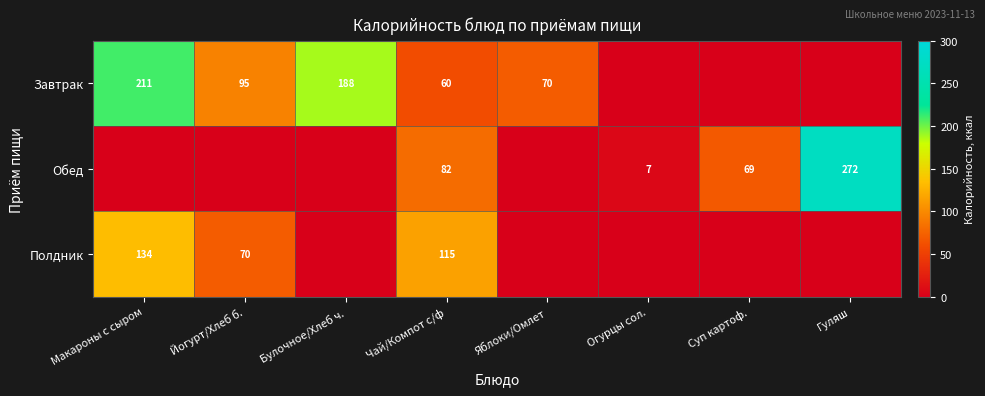

At Чай/Компот с/ф, list the series in order from smallest to largest.

Завтрак, Обед, Полдник